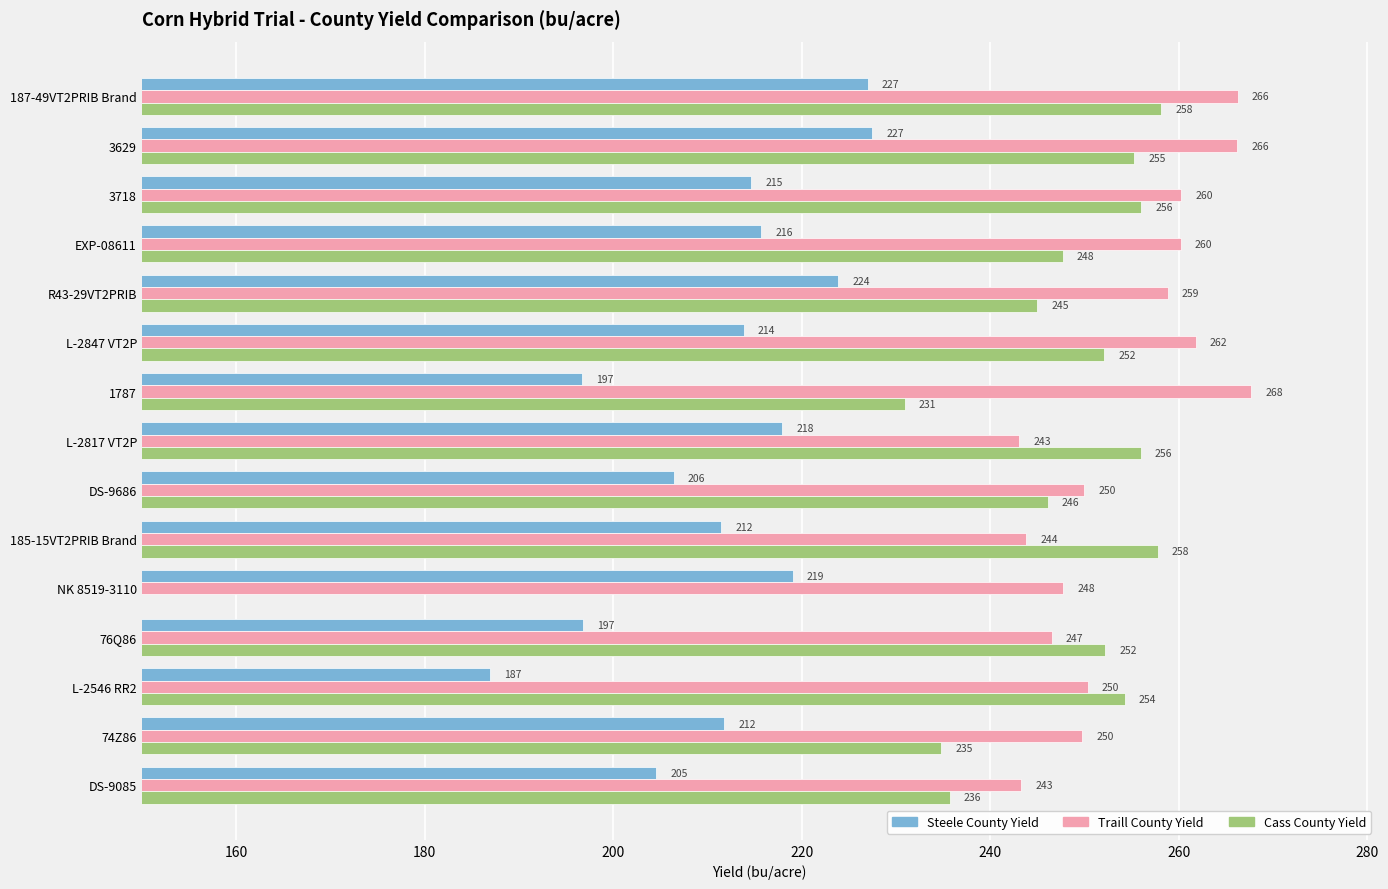

Reading right to left, extract all data points from this chart.

Steele County Yield: 204.6	211.8	186.9	196.8	219.1	211.5	206.4	217.9	196.7	213.8	223.9	215.7	214.6	227.5	227.0
Traill County Yield: 243.3	249.8	250.3	246.5	247.8	243.8	250.0	243.1	267.7	261.8	258.9	260.2	260.3	266.2	266.3
Cass County Yield: 235.7	234.8	254.3	252.2	0.0	257.8	246.1	256.0	230.9	252.1	245.0	247.7	256.0	255.3	258.1